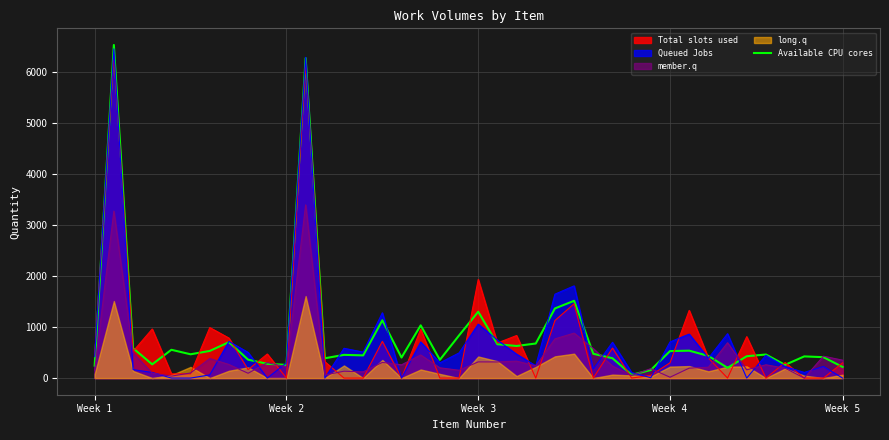

What is the value of the 24th point from the left?

677.2